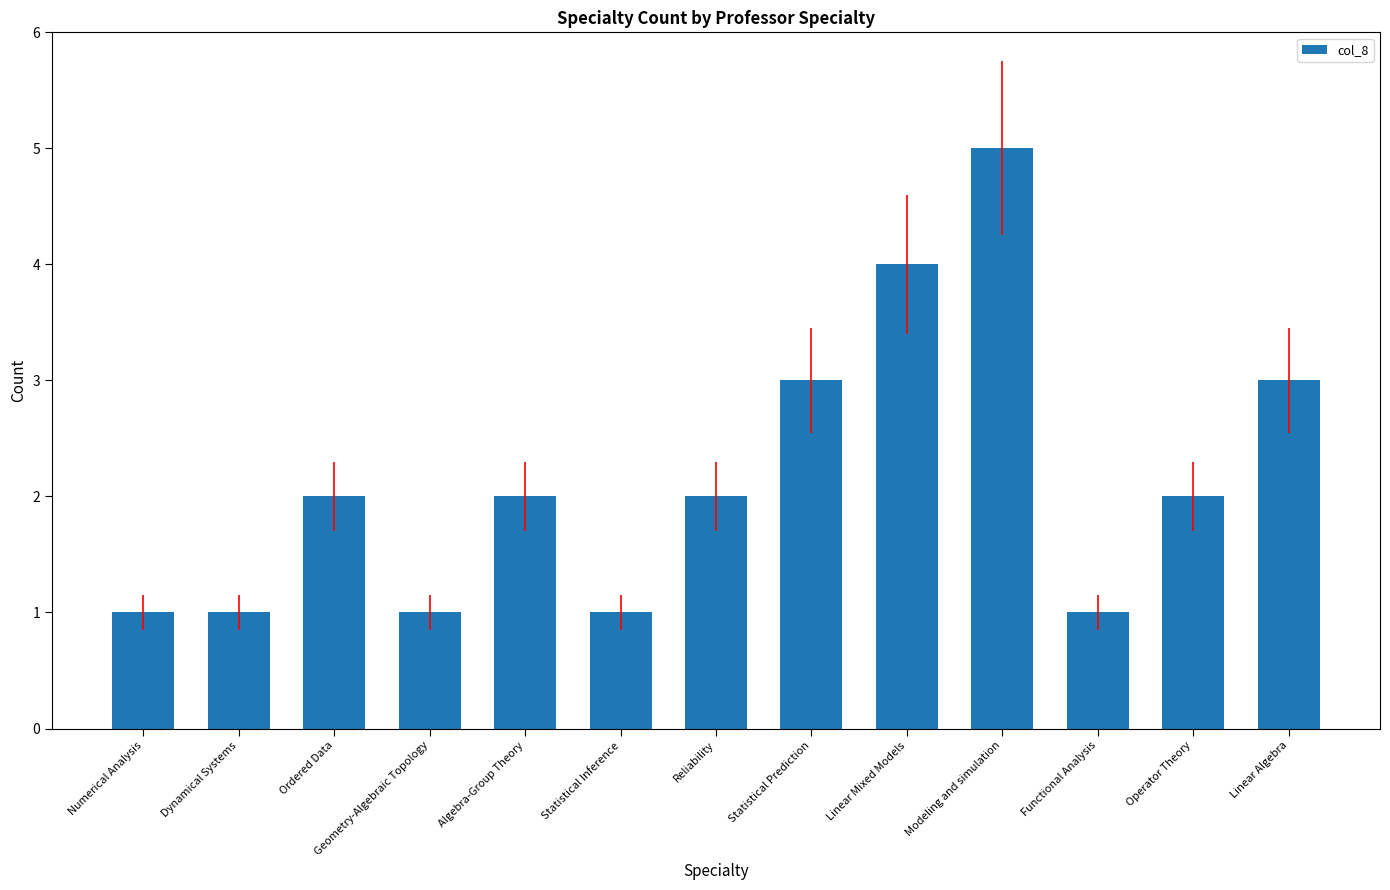

What is the average value?

2